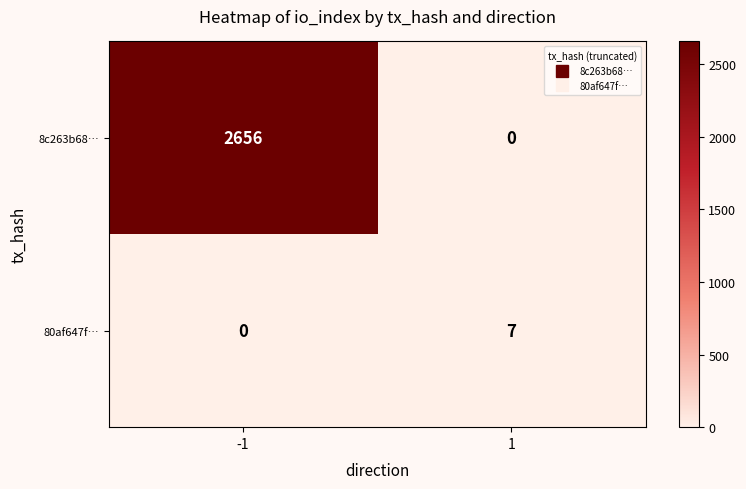

Between -1 and 1, which series saw the biggest shift?

8c263b68…